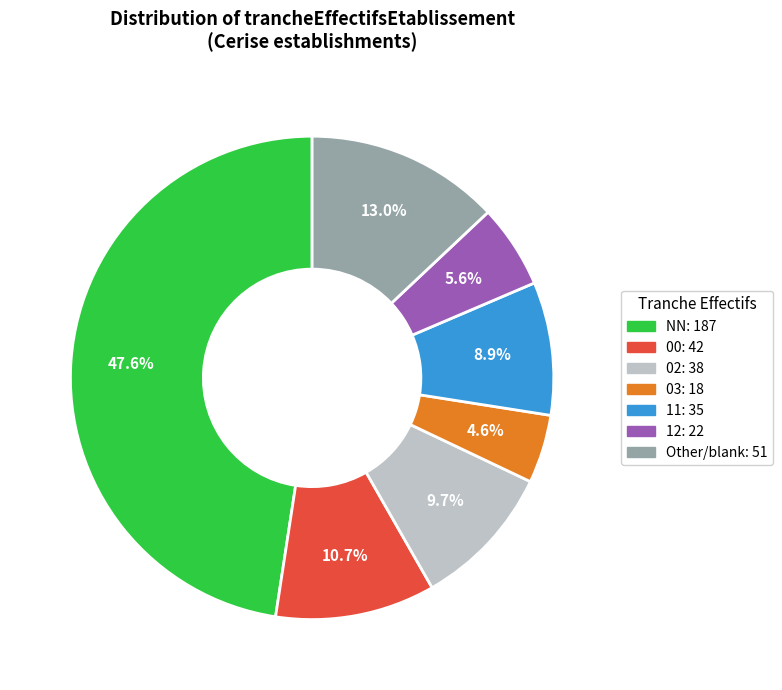

Does any single category account for the majority?

No